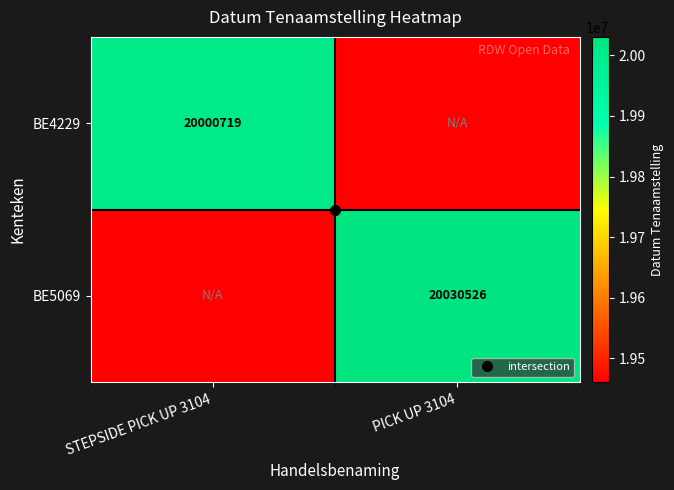

Which category has the lowest value across all series?

PICK UP 3104